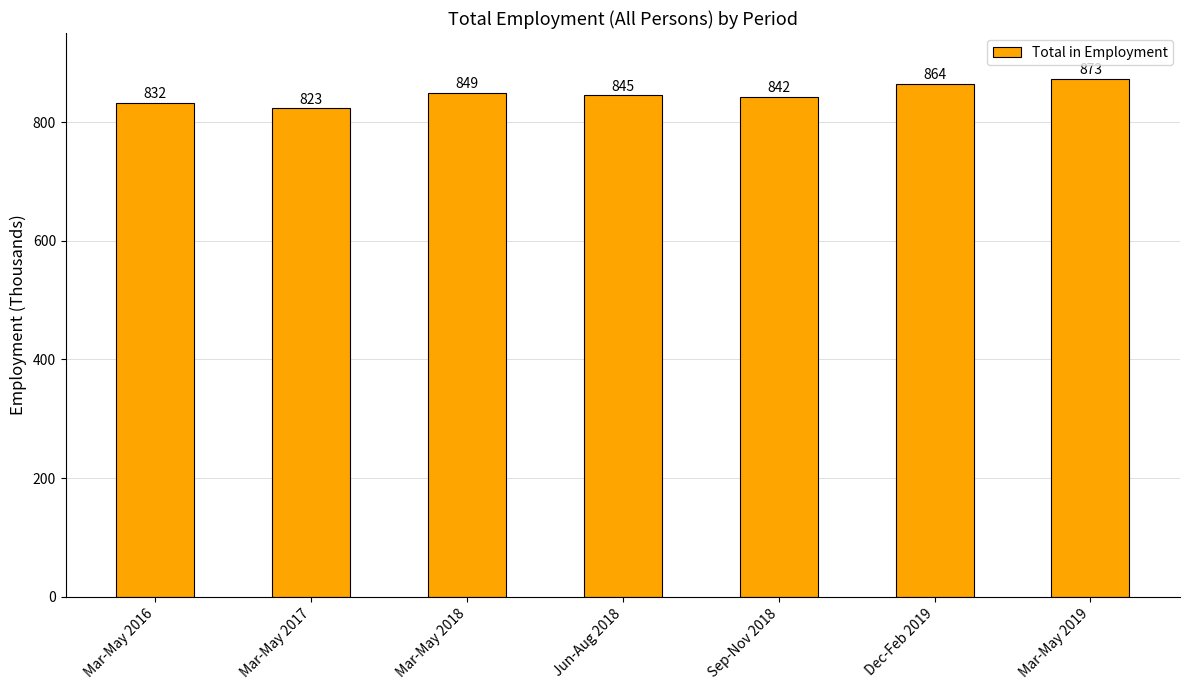

True or false: the data shows 596 at Dec-Feb 2019.

False